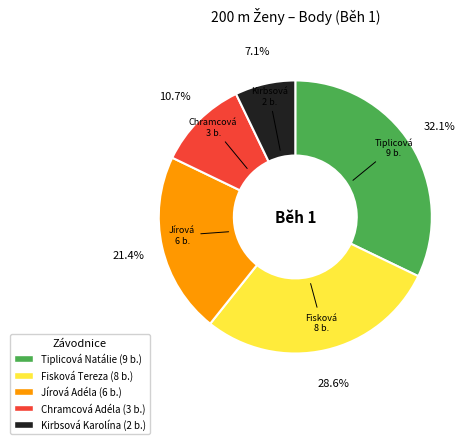

To the nearest percent, what portion does Kirbsová Karolína represent?

7%